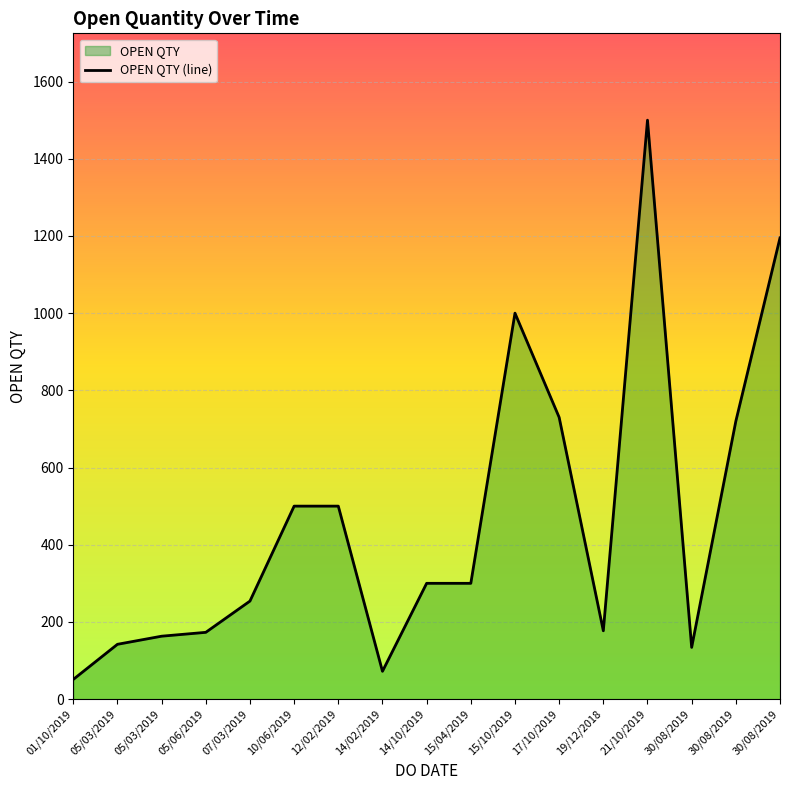

What is the difference between the values at 17/10/2019 and 14/10/2019?

430